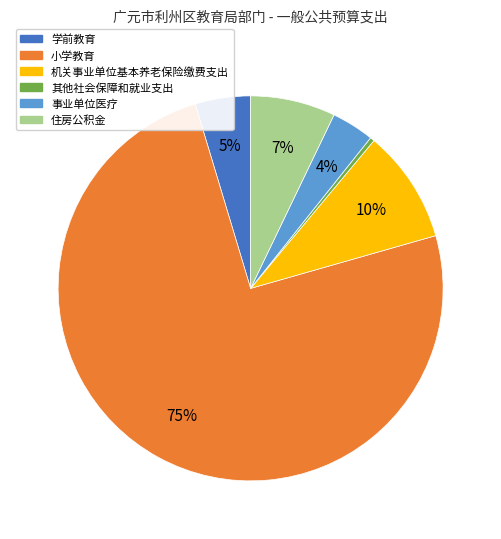

Combined, do 小学教育 and 学前教育 account for over 50%?

Yes